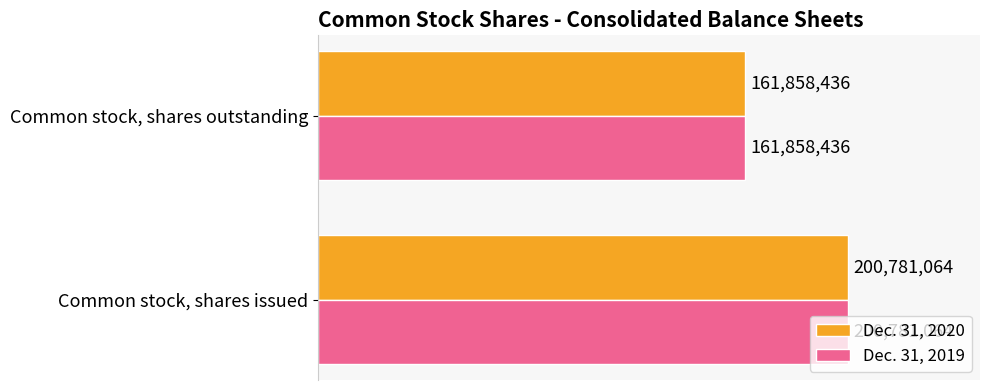

What are all the series names shown in the legend?

Dec. 31, 2020, Dec. 31, 2019